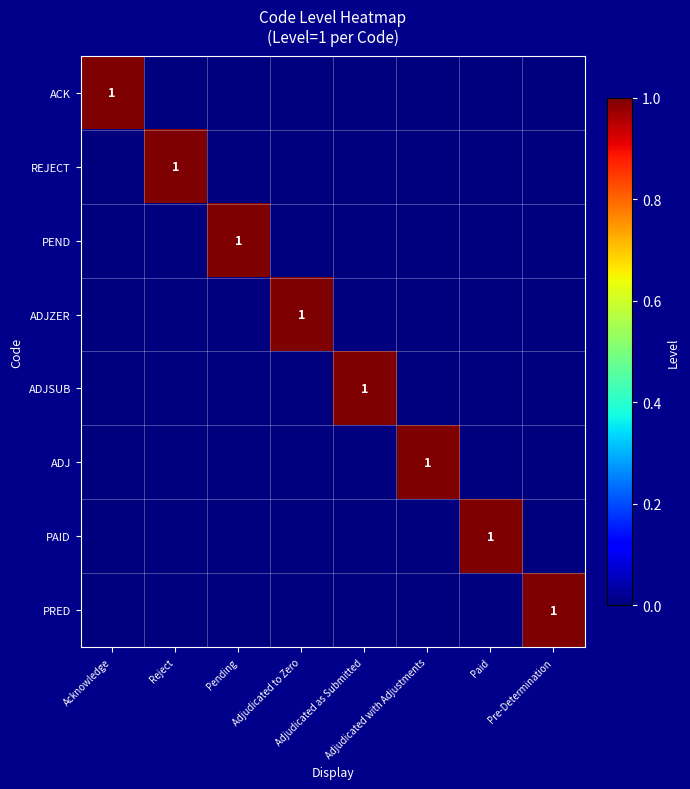

How many values in the PAID series exceed 0?

1